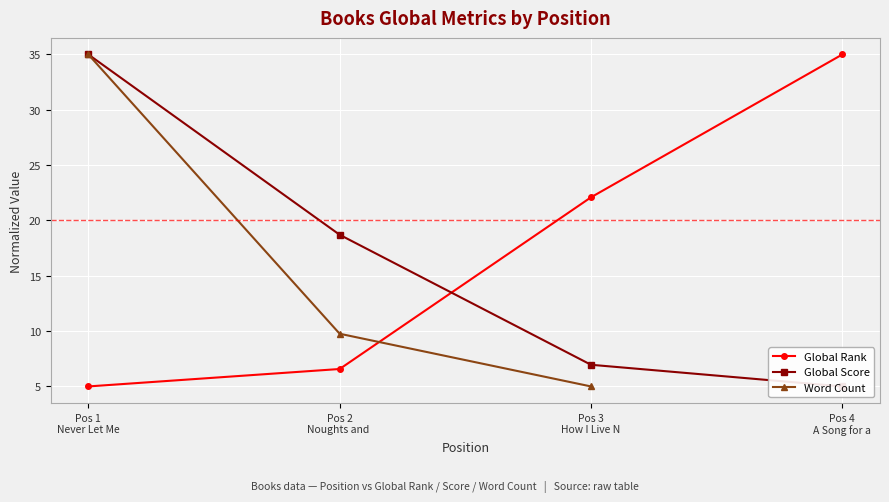

How many positive values does the Word Count series have?

3